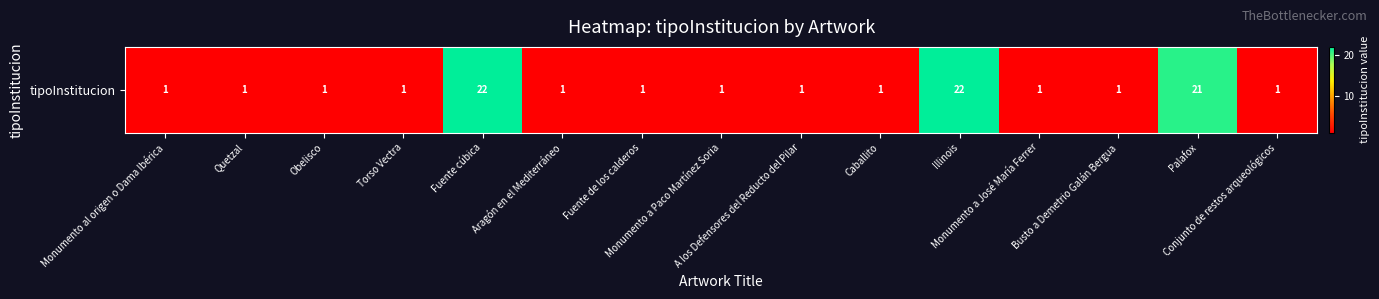

Rank the categories by value from lowest to highest.

Monumento al origen o Dama Ibérica, Quetzal, Obelisco, Torso Vectra, Aragón en el Mediterráneo, Fuente de los calderos, Monumento a Paco Martínez Soria, A los Defensores del Reducto del Pilar, Caballito, Monumento a José María Ferrer, Busto a Demetrio Galán Bergua, Conjunto de restos arqueológicos, Palafox, Fuente cúbica, Illinois